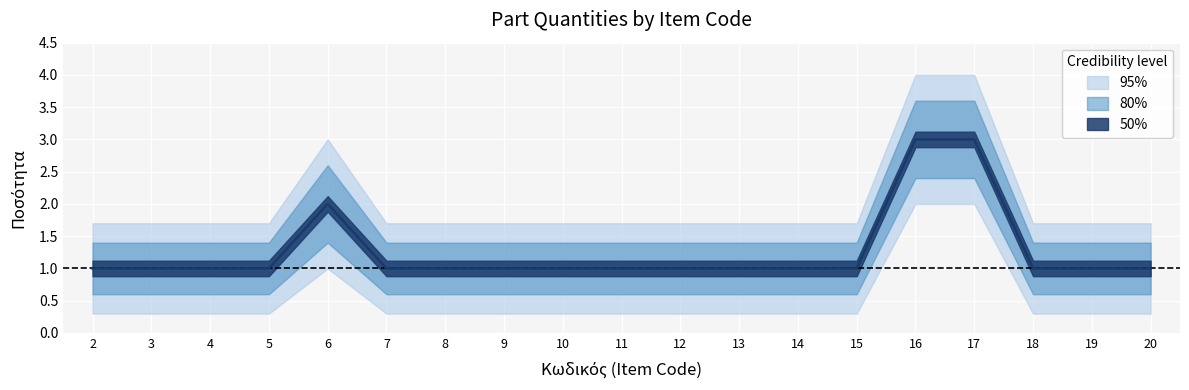

Count the band_95_upper values in the range 1 to 2.

16